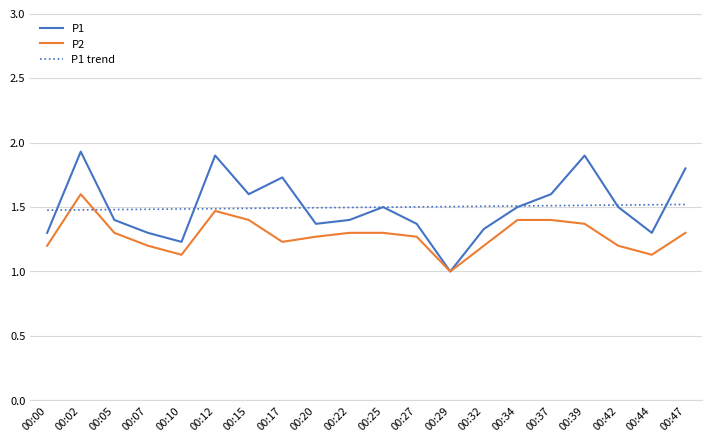

What is the minimum value shown in the chart?

1.0